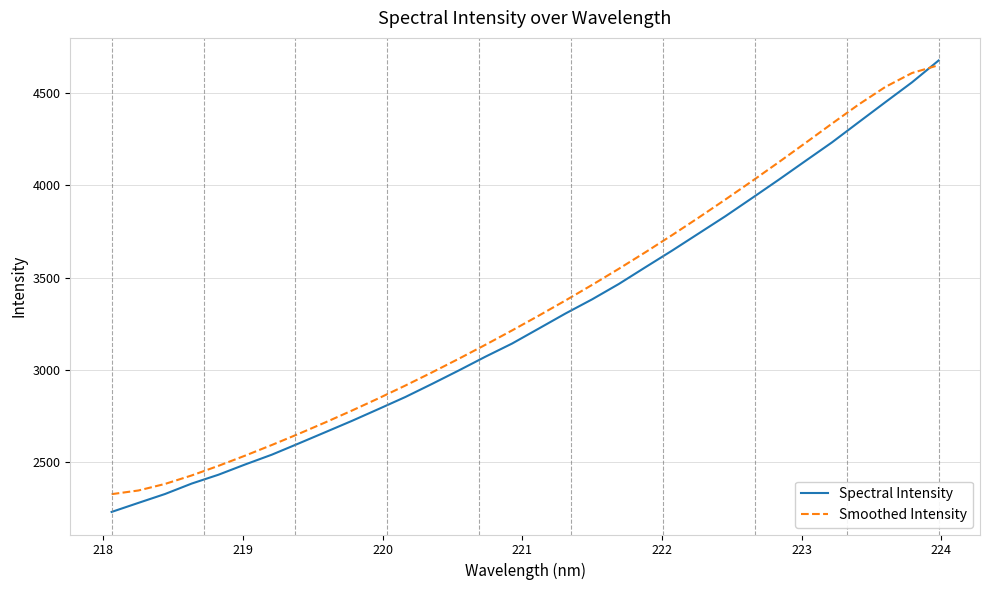

What is the smallest value displayed?

2229.0